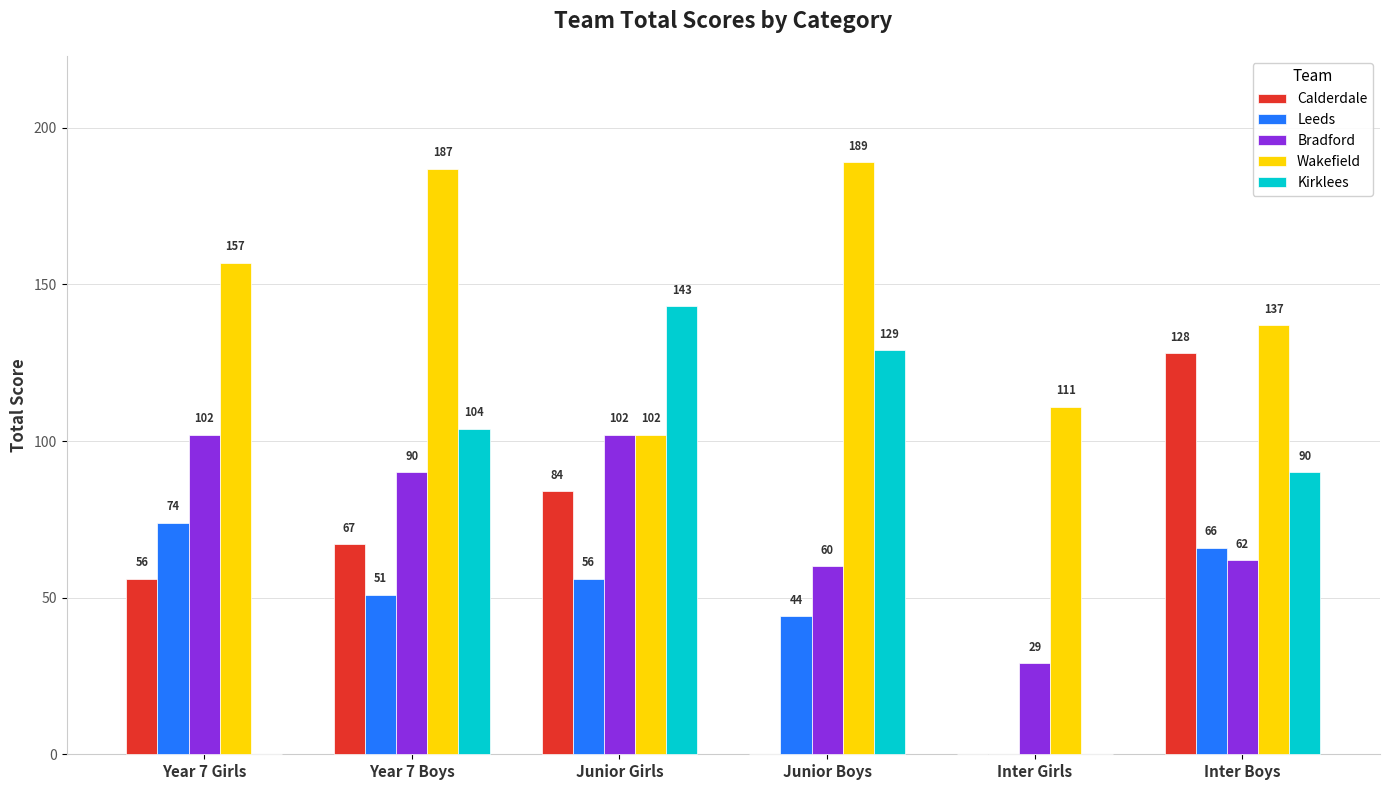

What is the average value of the Bradford series?

74